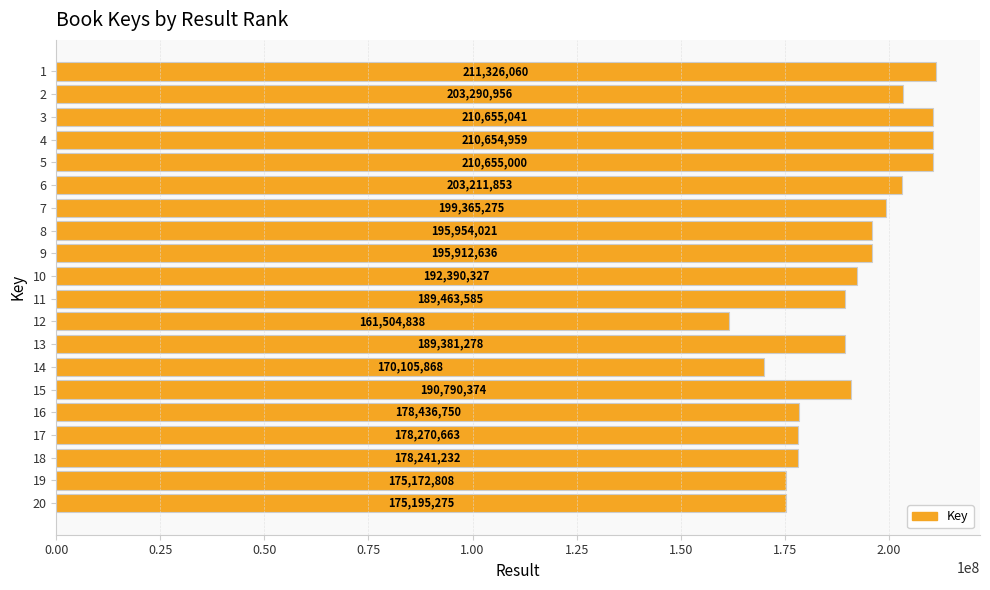

Which has a higher value, 6 or 3?

3